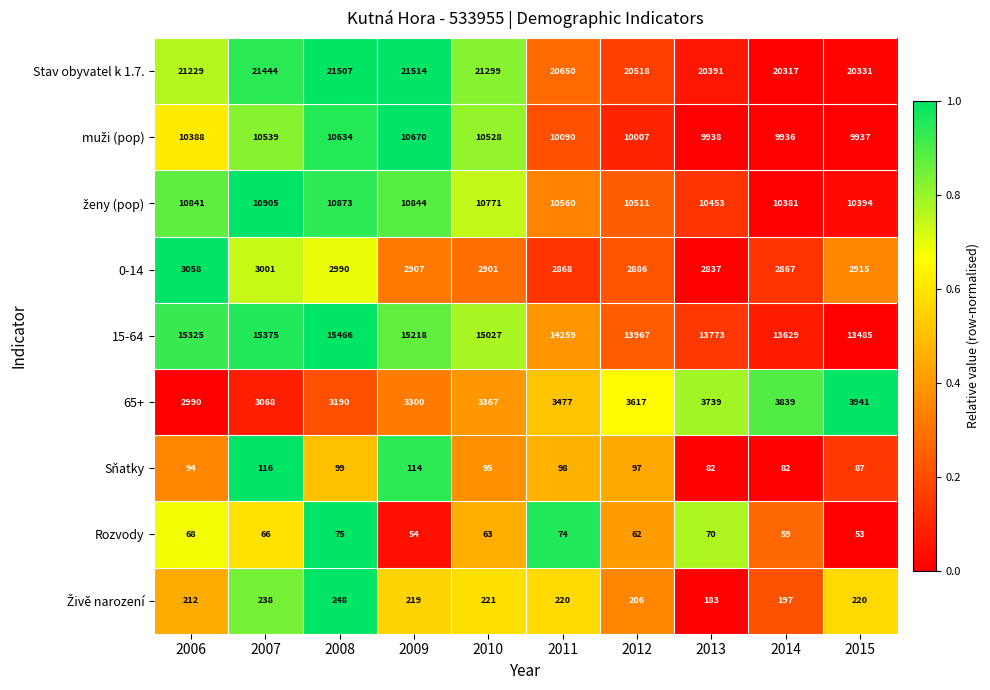

What is the difference between the Rozvody values at 2007 and 2008?

9